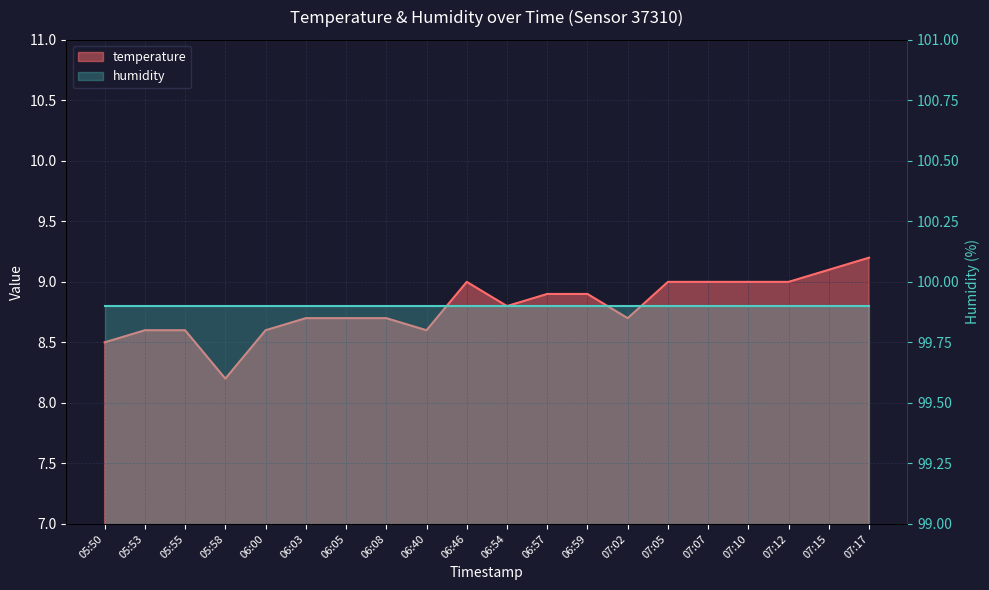

Which category has the lowest value across all series?

05:58